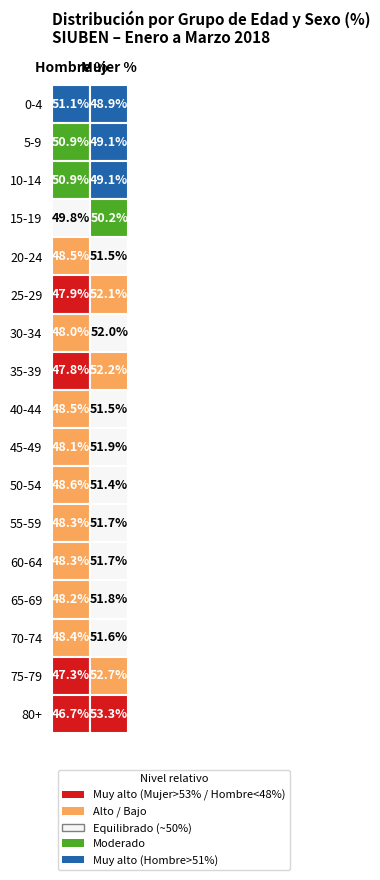

At which label is Hombre % closest to 48?

30-34